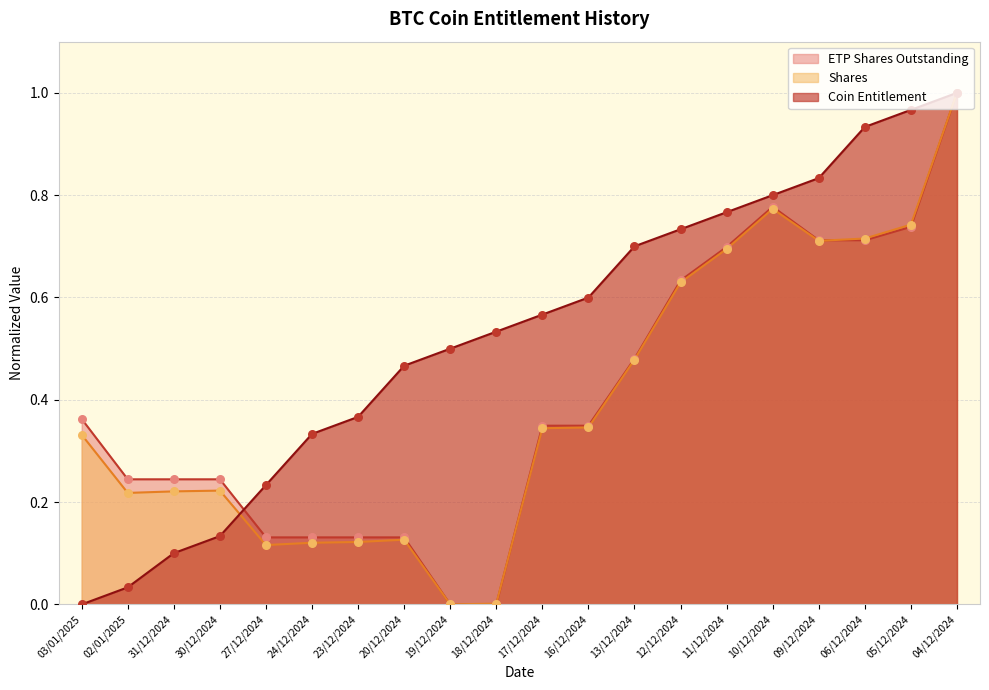

Which series has the widest spread of Y values?

Shares